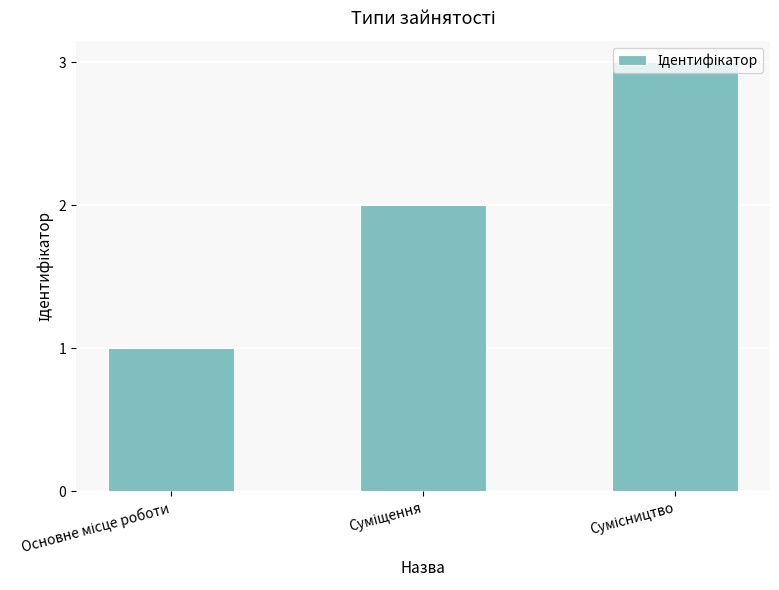

What is the minimum value shown in the chart?

1